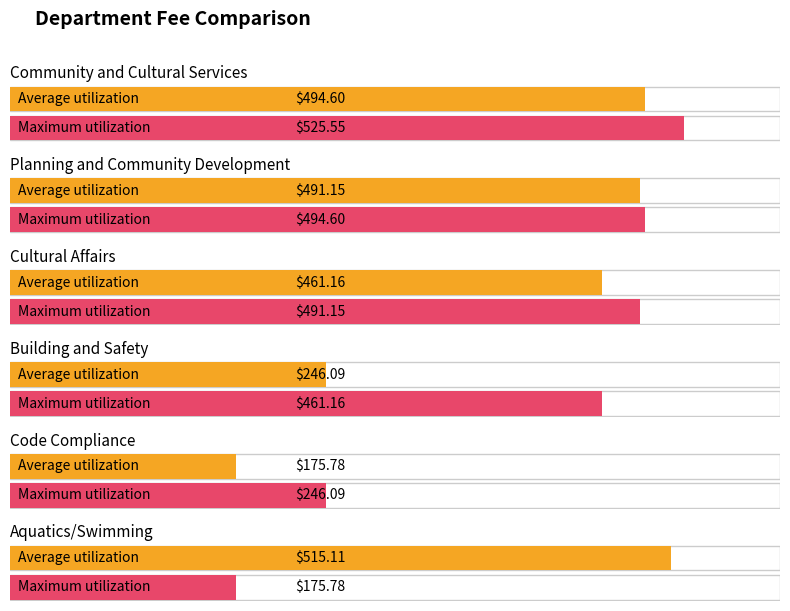

At which category is the sum across all series the highest?

Community and Cultural Services